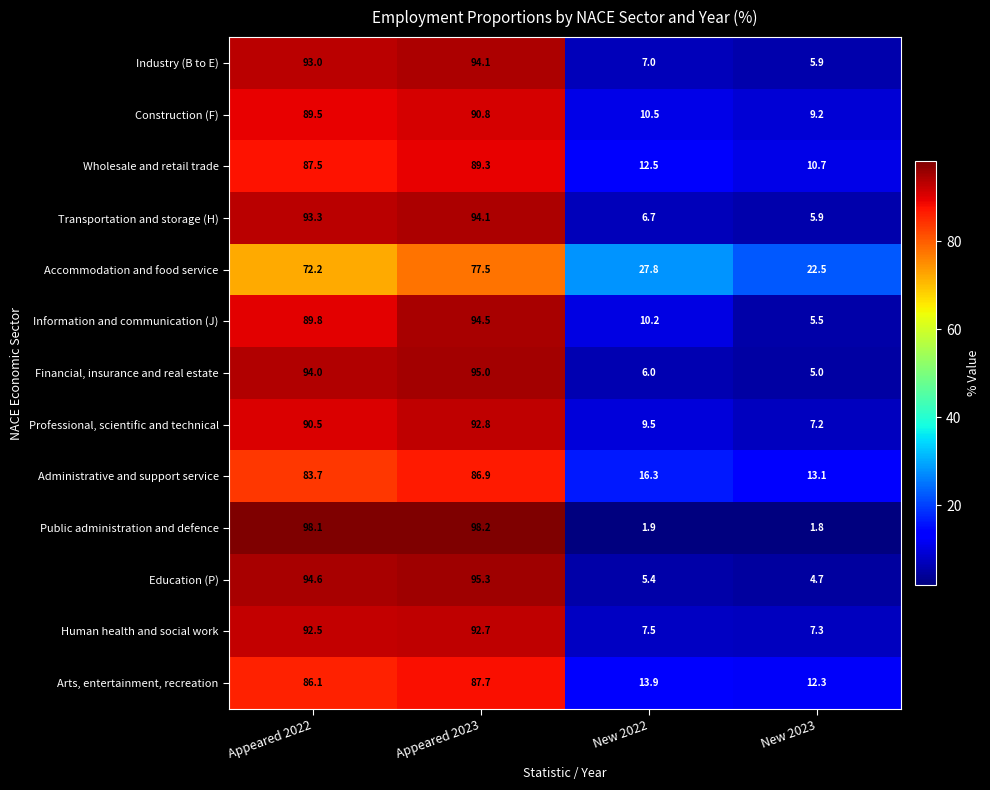

Is it true that Transportation and storage (H) equals 5.9 at New 2023?

True